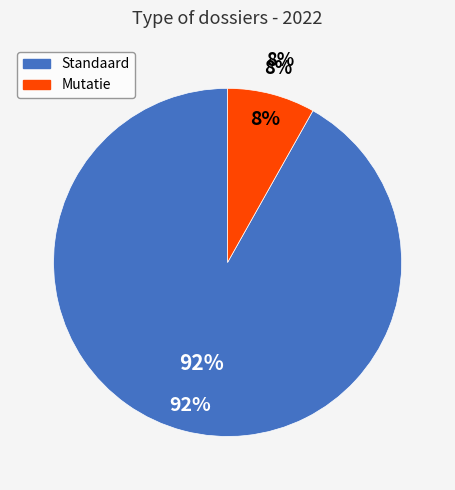

How many segments does this pie chart have?

2